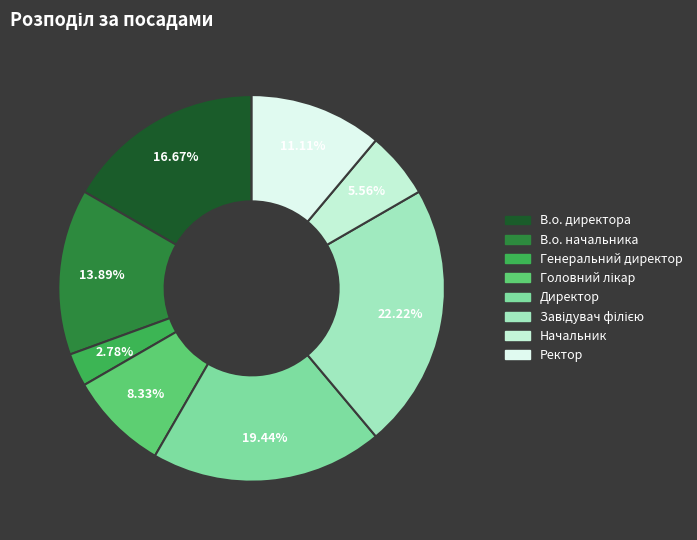

To the nearest percent, what portion does В.о. начальника represent?

14%